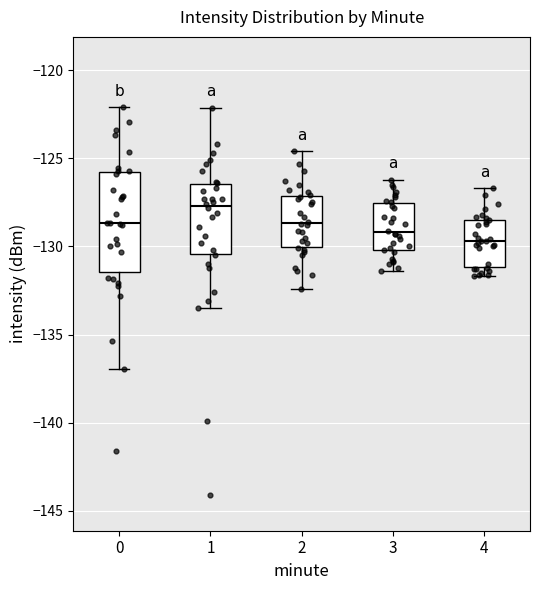

Which box has the lowest median line?

4